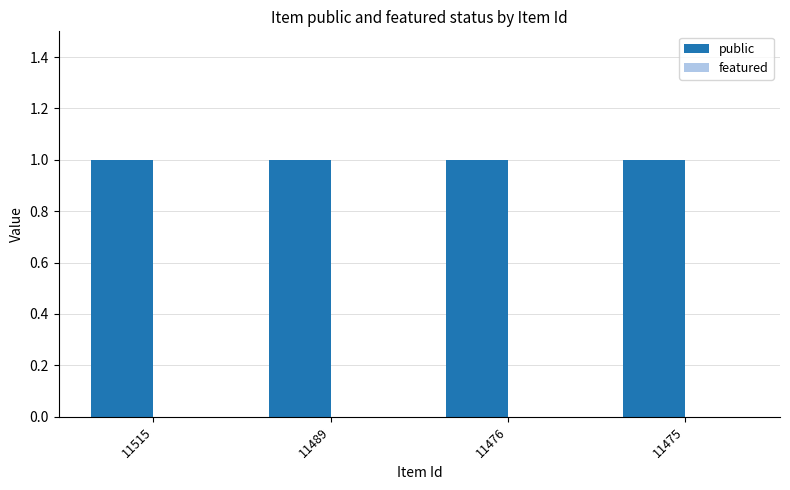

How many distinct data groups are displayed?

2